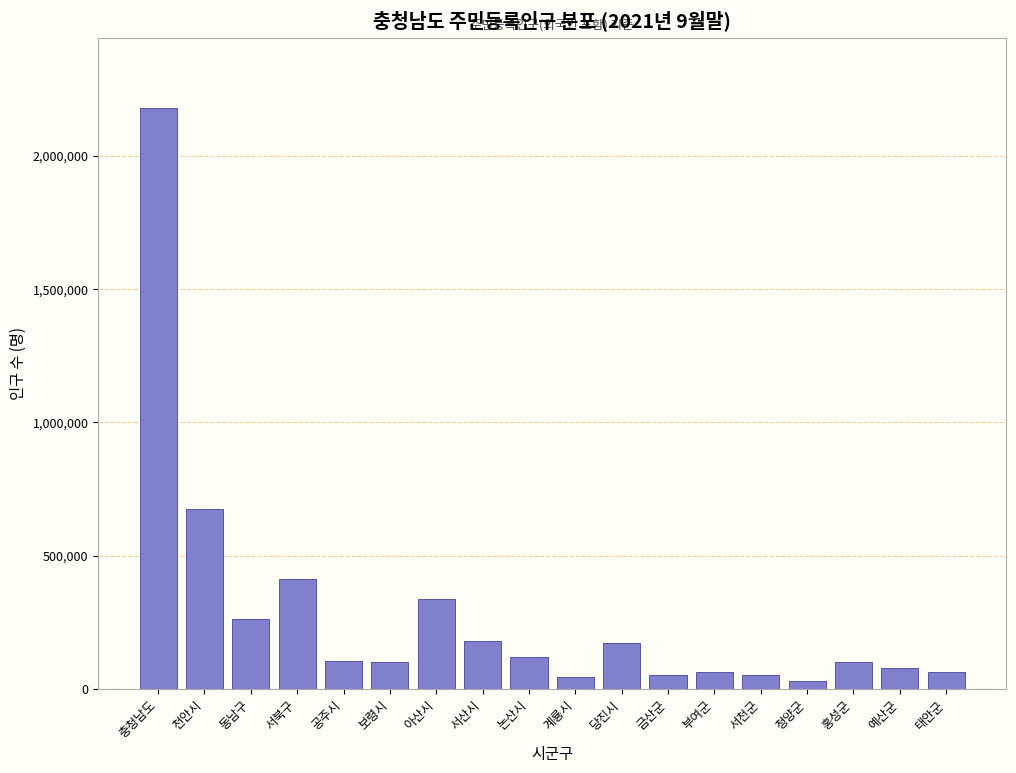

Is it true that the value at 당진시 is 171860?

True